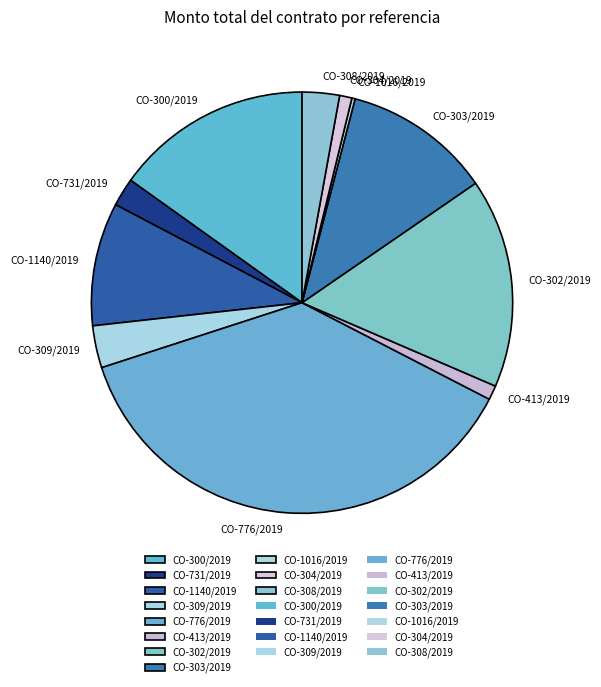

Combined, do CO-309/2019 and CO-300/2019 account for over 50%?

No